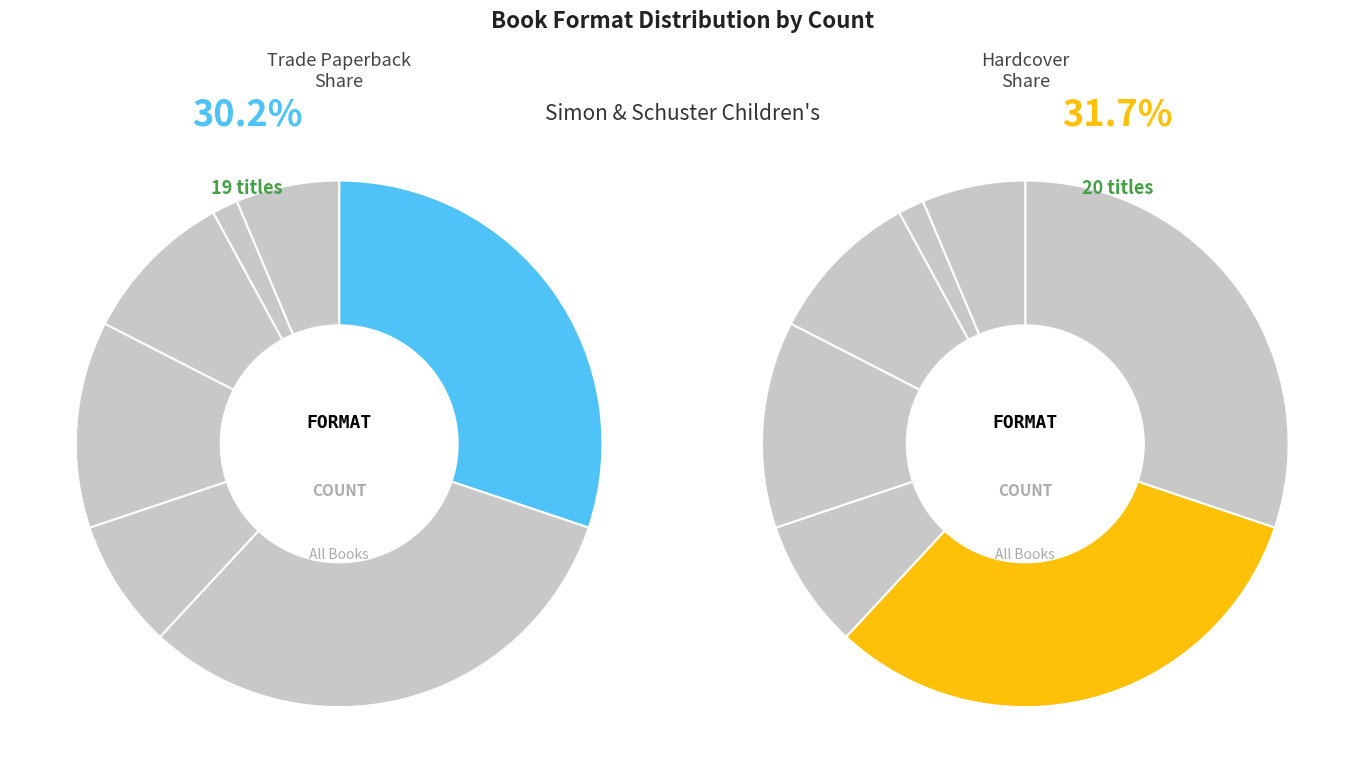

Does any single category account for the majority?

No